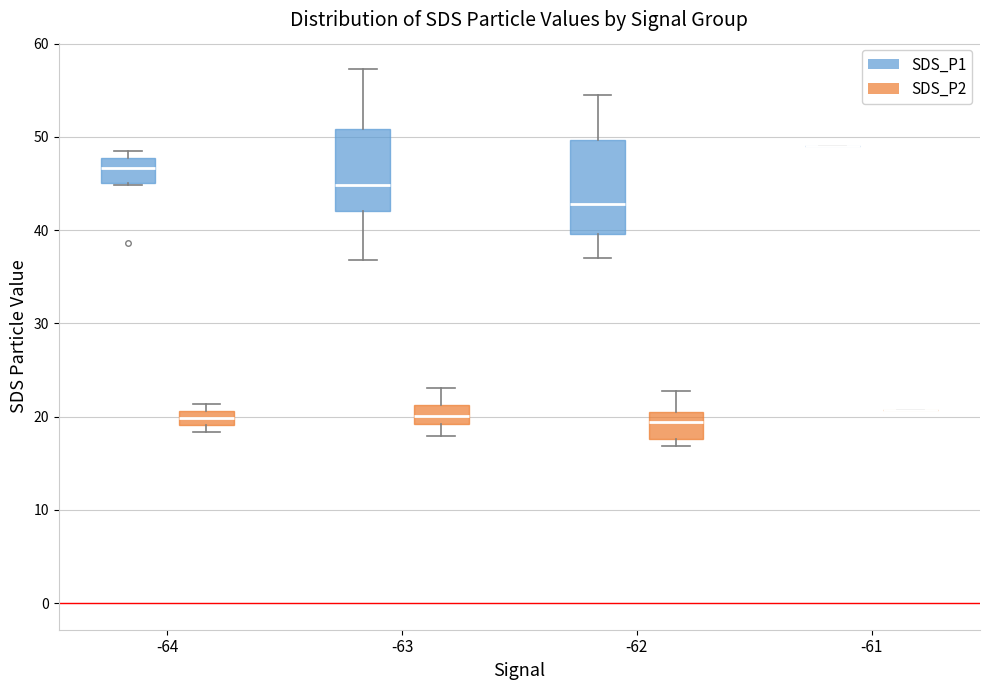

Where is the upper edge of the box for -64 (SDS_P1) on the y-axis? The values are not printed on the chart, so give them approximately, as read against the axis.

48